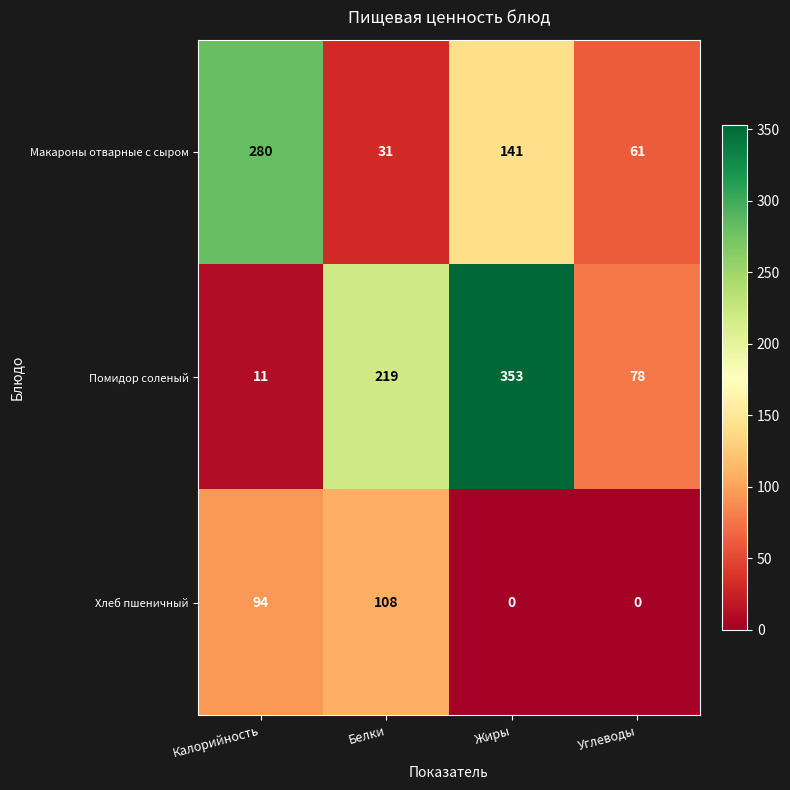

At which label does Макароны отварные с сыром first exceed 141?

Калорийность